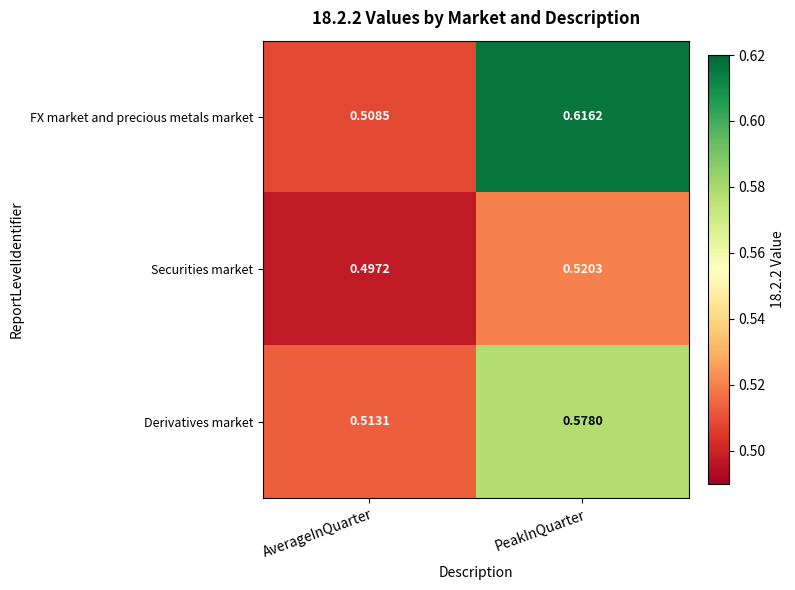

What is the difference between the highest and lowest values at PeakInQuarter?

0.1